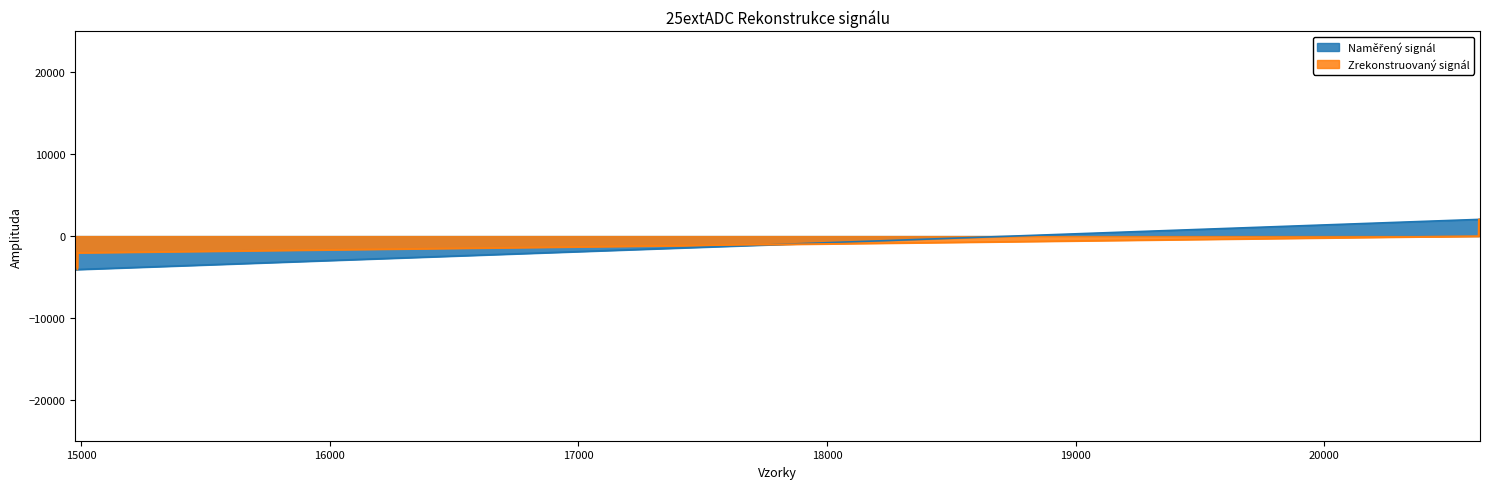

Reading right to left, extract all data points from this chart.

2054.9	2051.6	2048.2	2044.9	2038.1	2034.8	-4084.1	-4084.1	-4104.3